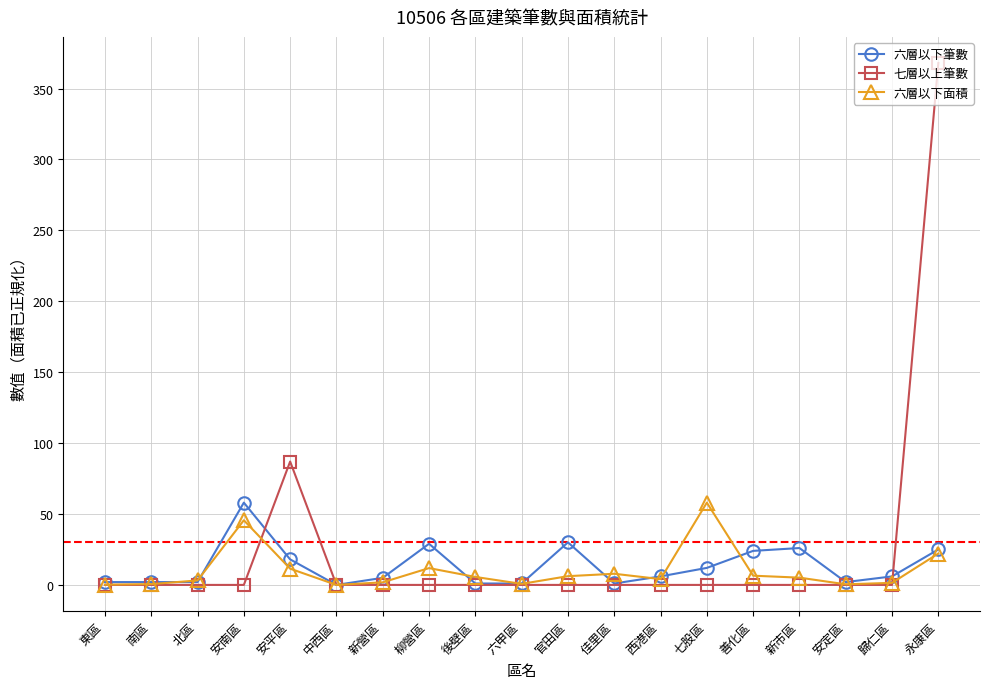

Which label corresponds to the largest value in the chart?

永康區